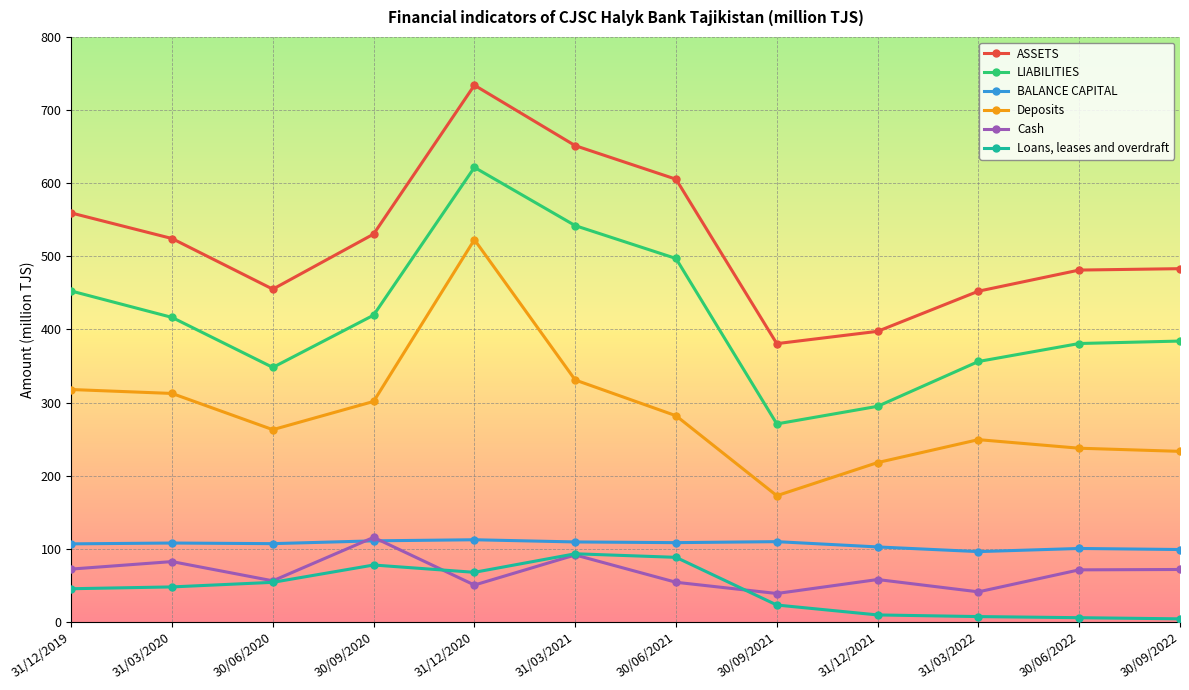

Which series changed the most between 31/12/2019 and 31/12/2021?

ASSETS